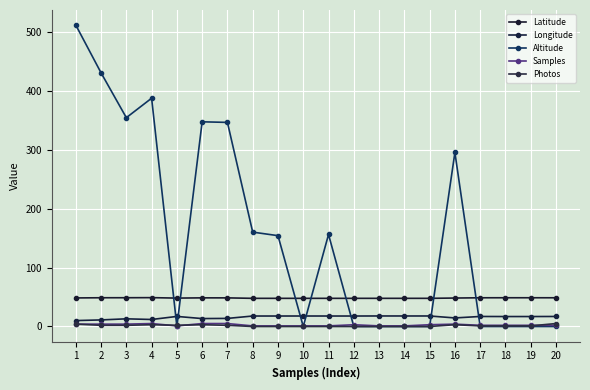

Is the value of Altitude at 19 greater than the value of Latitude at 19?

No